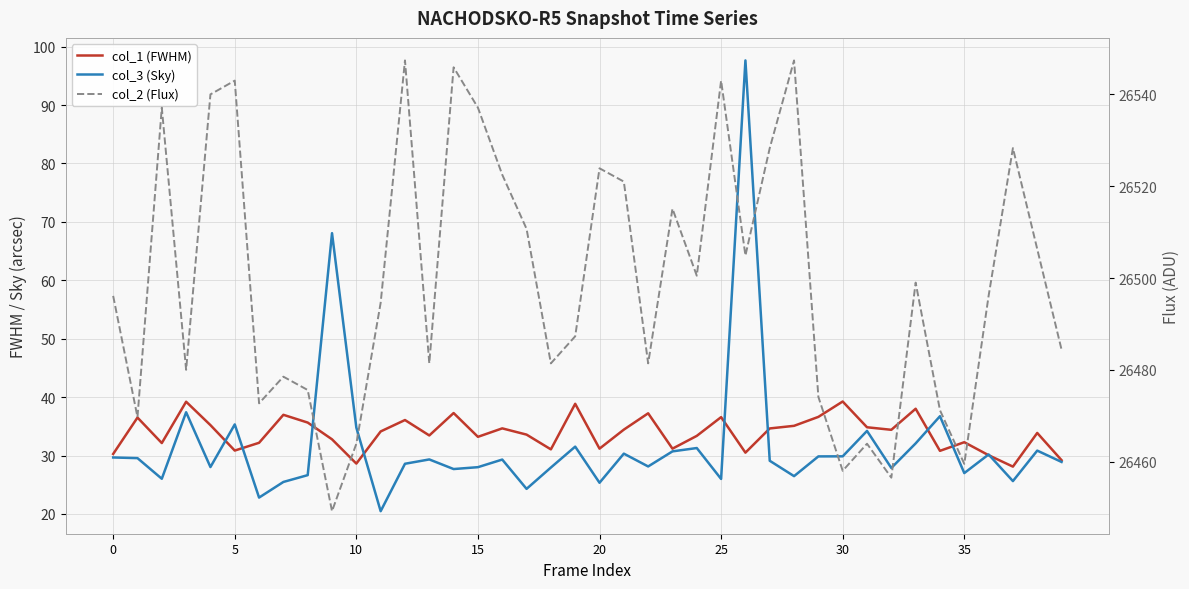

Which category has the lowest value in the col_2 (Flux) series?

9